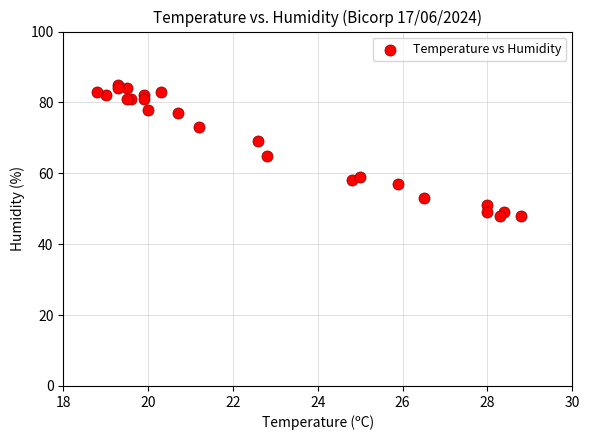

What Y value in the scatter plot is closest to 66?

65